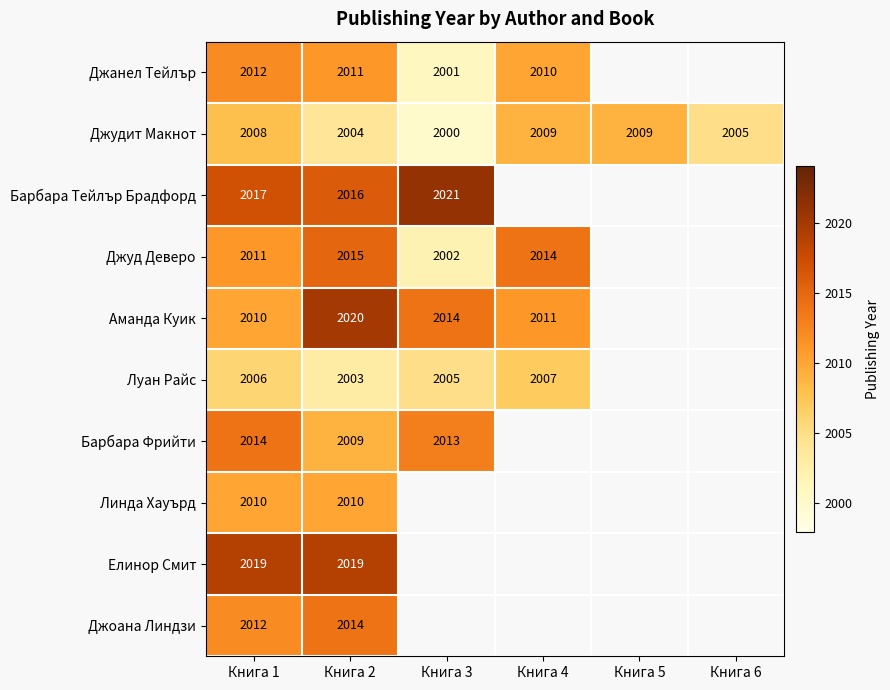

Is the value of Джанел Тейлър at Книга 2 greater than the value of Джудит Макнот at Книга 3?

Yes